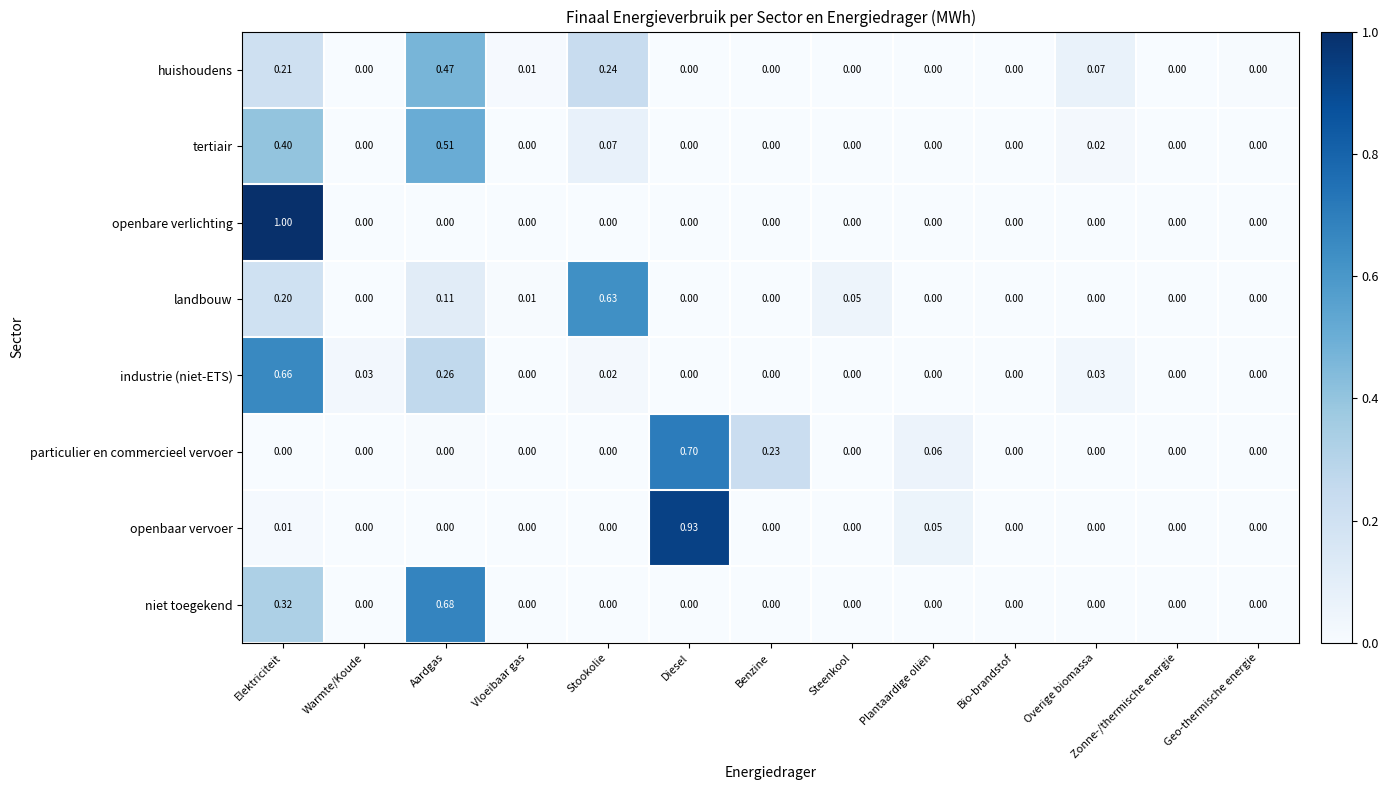

Which category has the highest value across all series?

Elektriciteit